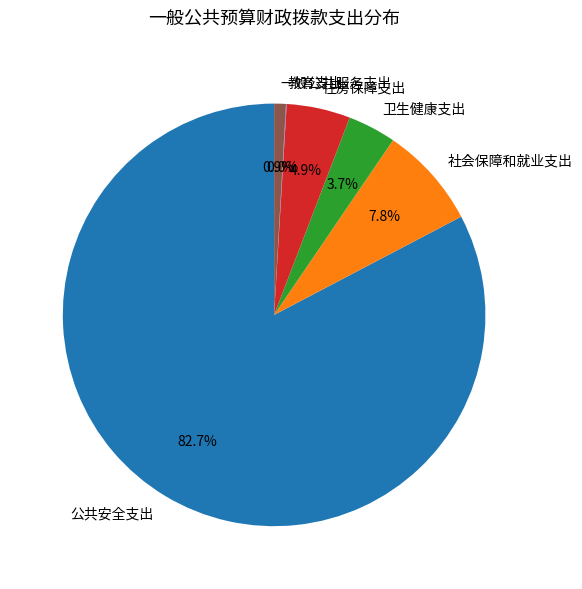

What is the majority slice?

公共安全支出